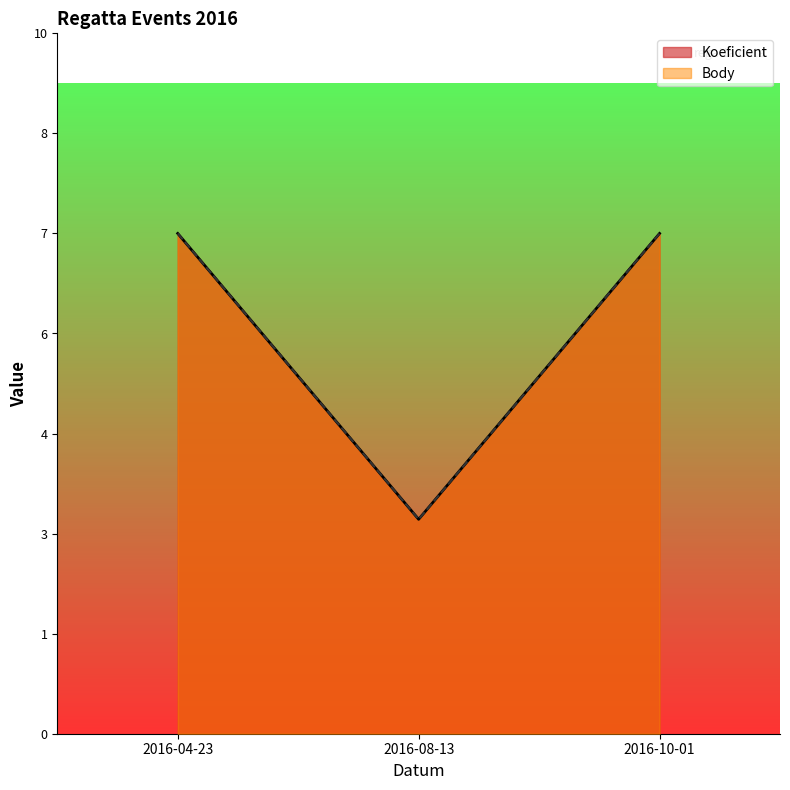

What is the label of the 3rd point from the right?

2016-04-23